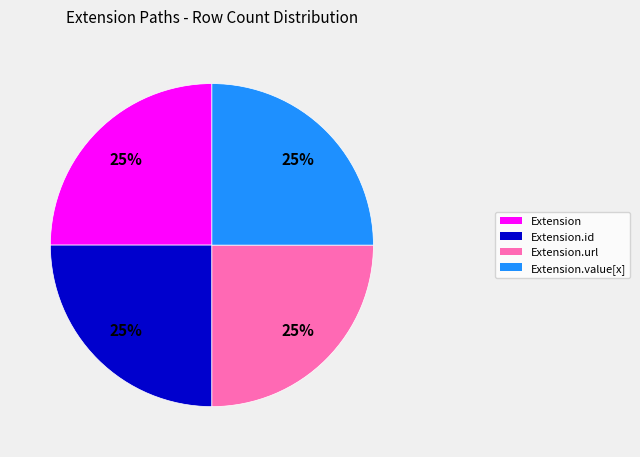

Does any single category account for the majority?

No